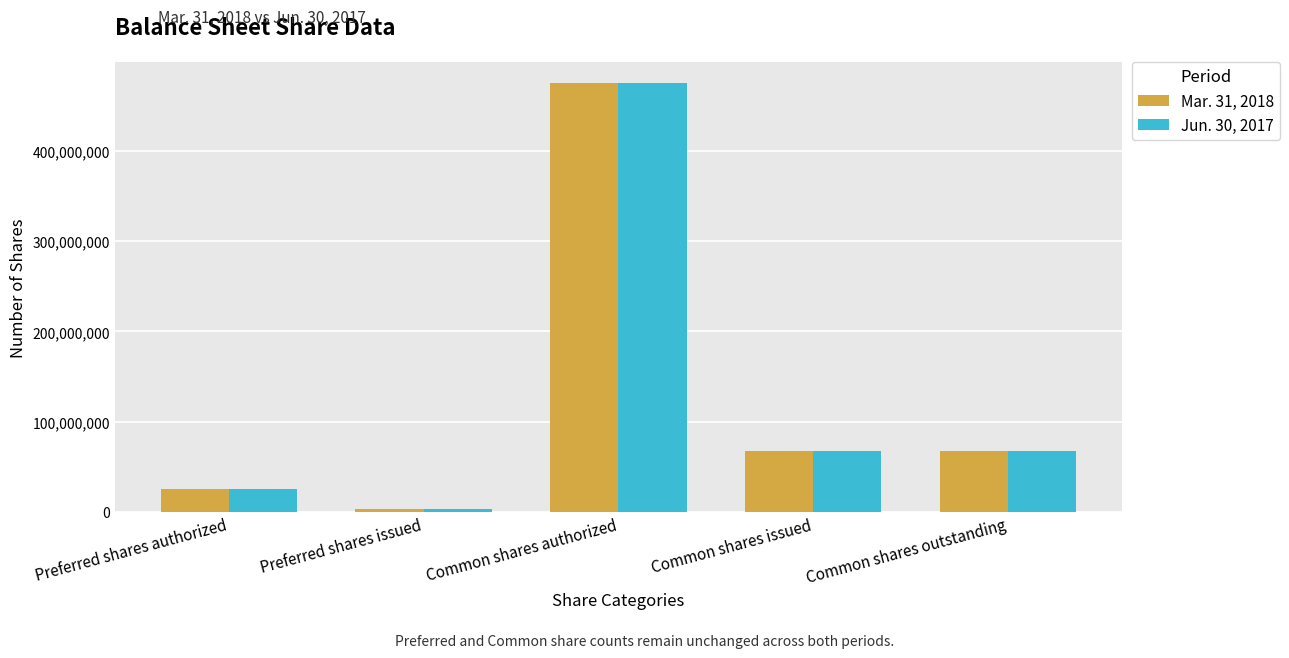

What is the label of the 5th bar from the left?

Common shares outstanding